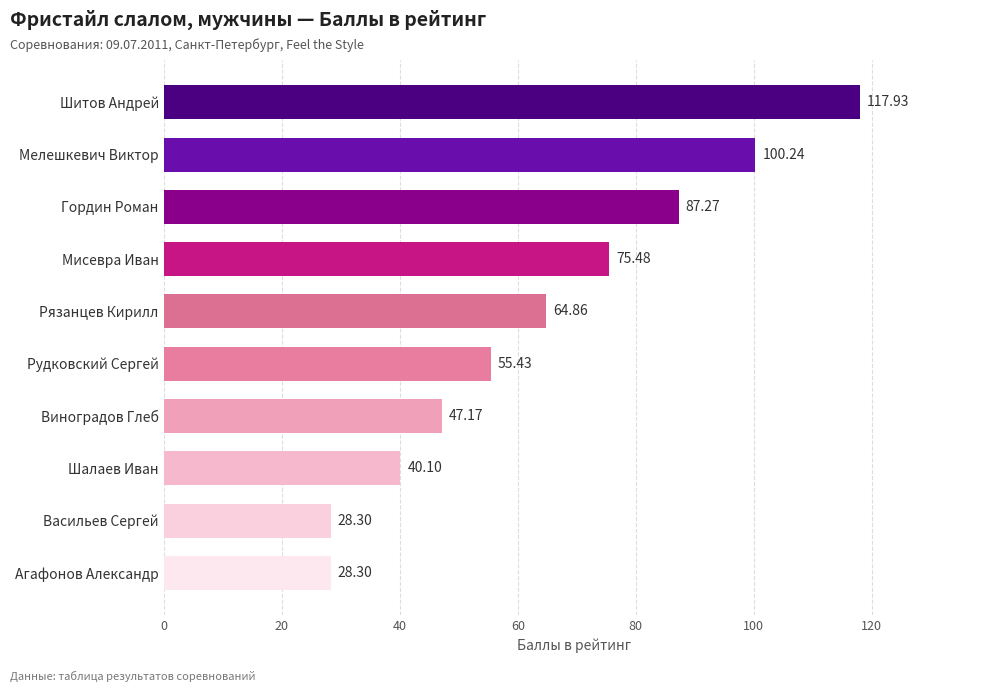

Which label corresponds to the largest value in the chart?

Шитов Андрей